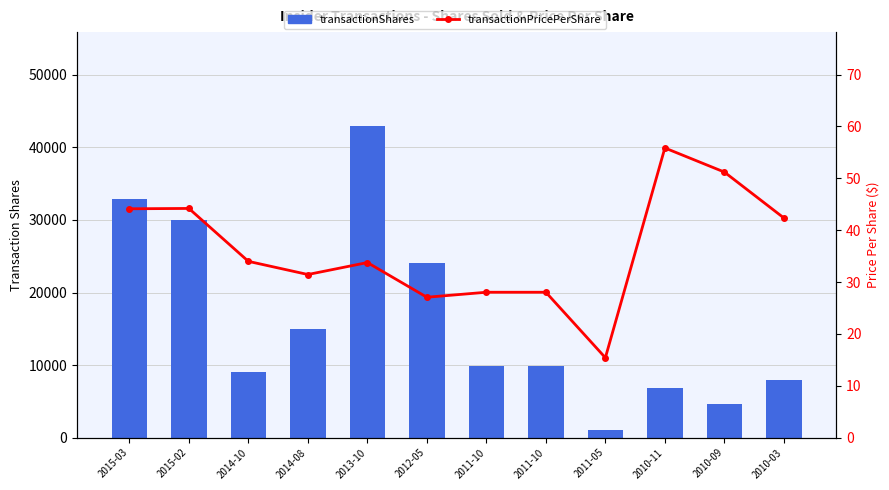

What is the label of the 10th bar from the right?

2014-10